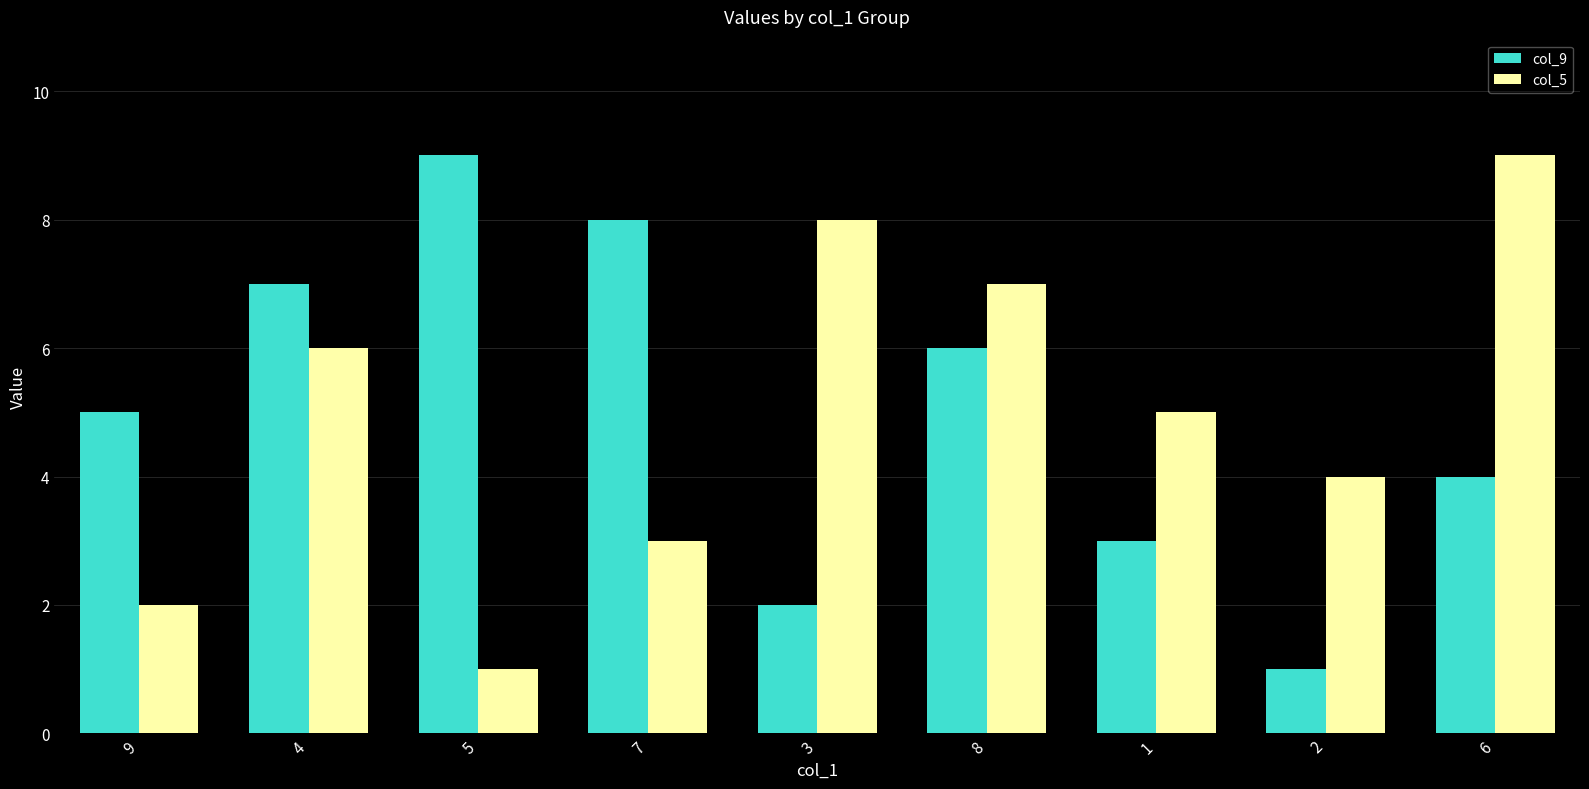

What is the maximum value shown in the chart?

9